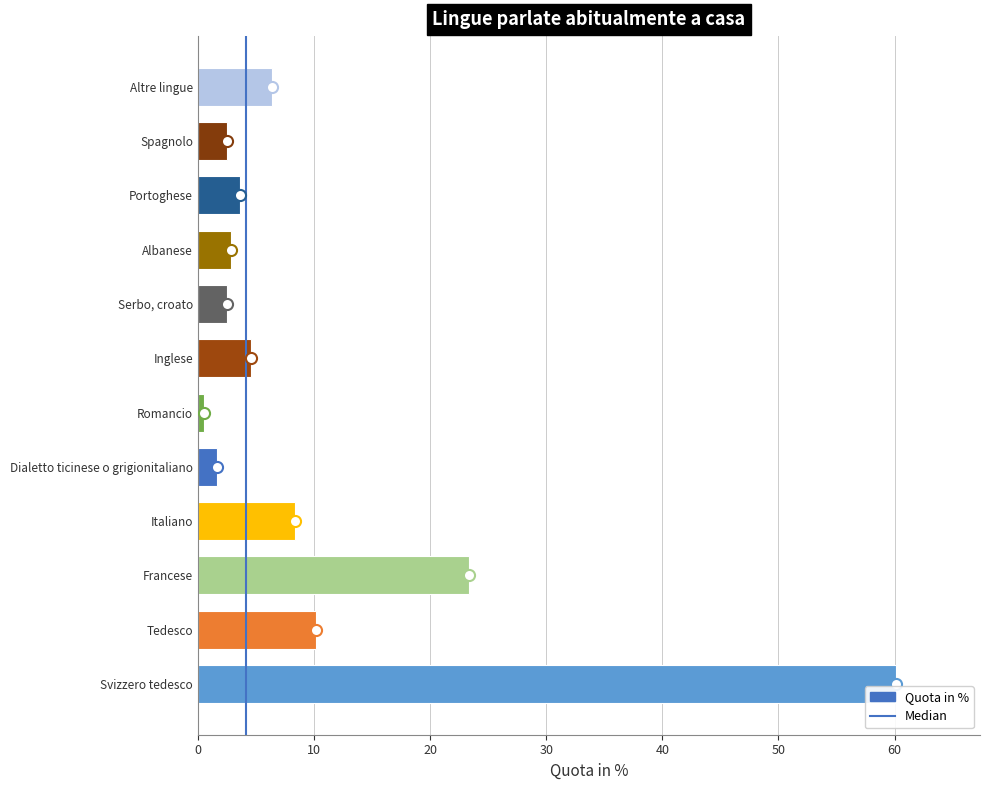

What is the change in value from Dialetto ticinese o grigionitaliano to Altre lingue?

+4.8